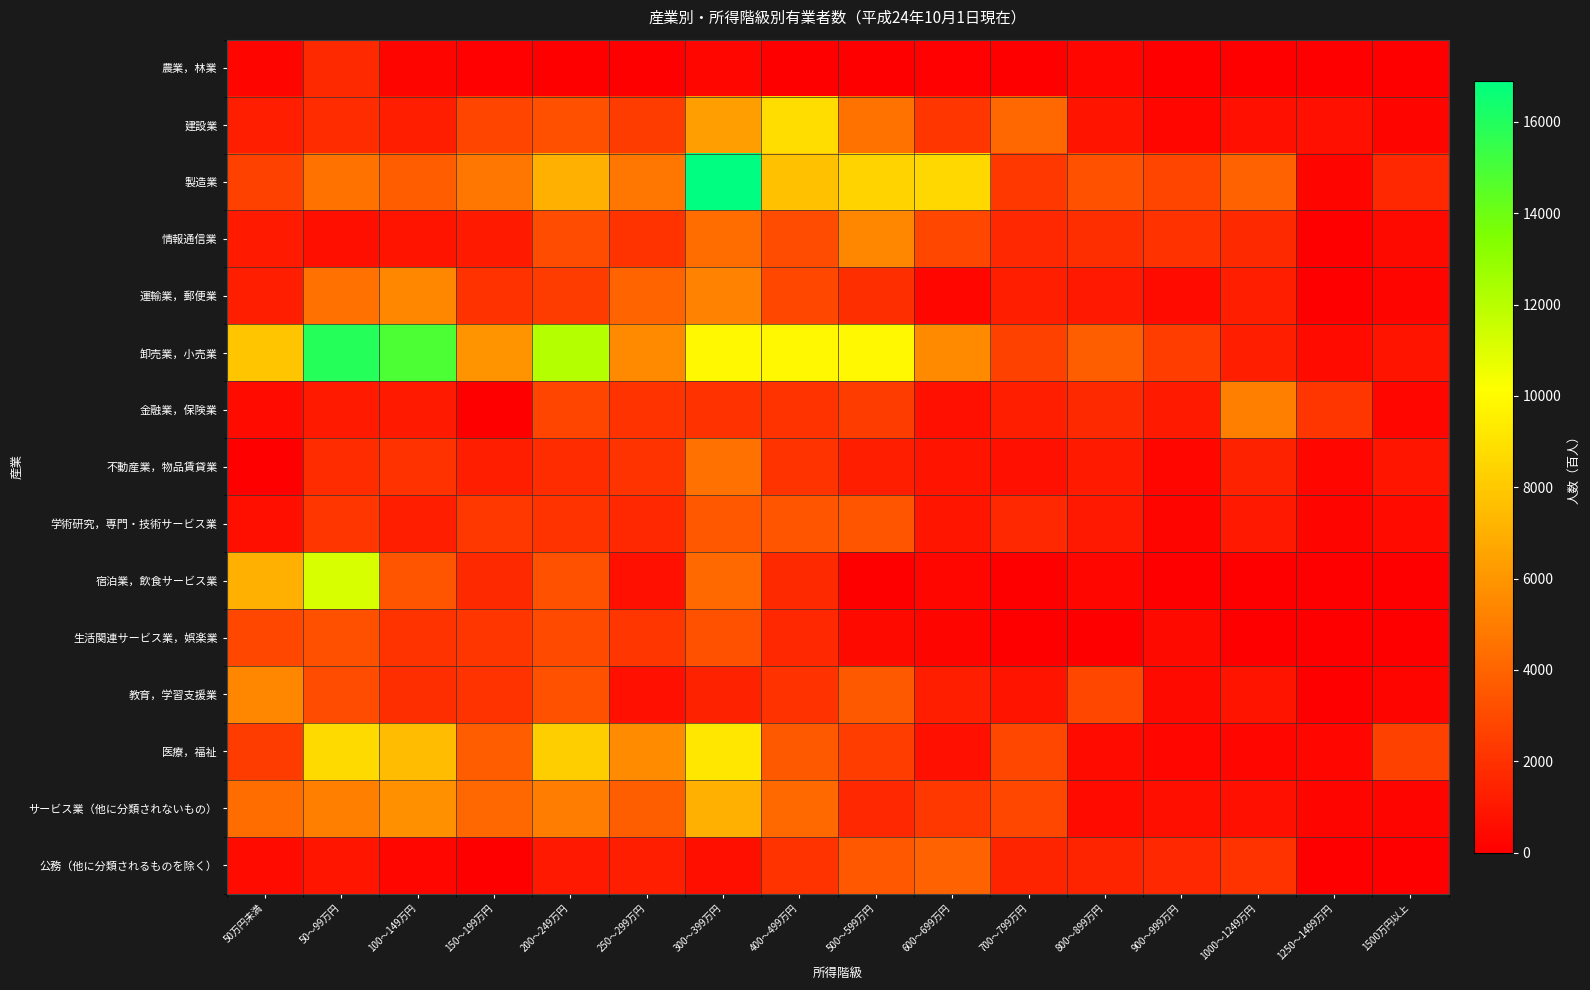

Reading left to right, list all the values displayed in this chart.

農業，林業: 50万円未満=200	50～99万円=1700	100～149万円=200	150～199万円=100	200～249万円=0	250～299万円=0	300～399万円=300	400～499万円=0	500～599万円=0	600～699万円=100	700～799万円=0	800～899万円=300	900～999万円=0	1000～1249万円=0	1250～1499万円=0	1500万円以上=0
建設業: 50万円未満=1300	50～99万円=1800	100～149万円=1200	150～199万円=2800	200～249万円=3200	250～299万円=2400	300～399万円=6300	400～499万円=8800	500～599万円=4600	600～699万円=2200	700～799万円=4100	800～899万円=800	900～999万円=300	1000～1249万円=700	1250～1499万円=700	1500万円以上=200
製造業: 50万円未満=2600	50～99万円=4600	100～149万円=3700	150～199万円=4700	200～249万円=7000	250～299万円=4700	300～399万円=16900	400～499万円=7700	500～599万円=8400	600～699万円=8600	700～799万円=2300	800～899万円=3300	900～999万円=2800	1000～1249万円=3900	1250～1499万円=200	1500万円以上=1600
情報通信業: 50万円未満=1100	50～99万円=600	100～149万円=800	150～199万円=1100	200～249万円=3100	250～299万円=2100	300～399万円=4400	400～499万円=3100	500～599万円=5400	600～699万円=2900	700～799万円=1600	800～899万円=1900	900～999万円=2000	1000～1249万円=1700	1250～1499万円=0	1500万円以上=400
運輸業，郵便業: 50万円未満=1300	50～99万円=4500	100～149万円=5400	150～199万円=2000	200～249万円=2400	250～299万円=4000	300～399万円=5200	400～499万円=2900	500～599万円=1900	600～699万円=300	700～799万円=1200	800～899万円=1000	900～999万円=500	1000～1249万円=1200	1250～1499万円=0	1500万円以上=200
卸売業，小売業: 50万円未満=7900	50～99万円=15900	100～149万円=14900	150～199万円=5900	200～249万円=12100	250～299万円=5500	300～399万円=9900	400～499万円=9900	500～599万円=9900	600～699万円=5500	700～799万円=2600	800～899万円=3800	900～999万円=2500	1000～1249万円=1300	1250～1499万円=500	1500万円以上=800
金融業，保険業: 50万円未満=500	50～99万円=1100	100～149万円=1100	150～199万円=0	200～249万円=2800	250～299万円=2100	300～399万円=2000	400～499万円=2100	500～599万円=2400	600～699万円=700	700～799万円=1200	800～899万円=1700	900～999万円=1100	1000～1249万円=5100	1250～1499万円=2200	1500万円以上=300
不動産業，物品賃貸業: 50万円未満=0	50～99万円=1800	100～149万円=2000	150～199万円=1300	200～249万円=1800	250～299万円=2100	300～399万円=4500	400～499万円=2100	500～599万円=1300	600～699万円=800	700～799万円=700	800～899万円=1100	900～999万円=300	1000～1249万円=1400	1250～1499万円=300	1500万円以上=900
学術研究，専門・技術サービス業: 50万円未満=600	50～99万円=2200	100～149万円=1200	150～199万円=2300	200～249万円=2100	250～299万円=1600	300～399万円=3500	400～499万円=3400	500～599万円=3400	600～699万円=900	700～799万円=1600	800～899万円=1000	900～999万円=200	1000～1249万円=1000	1250～1499万円=200	1500万円以上=500
宿泊業，飲食サービス業: 50万円未満=7000	50～99万円=11200	100～149万円=3400	150～199万円=1700	200～249万円=3300	250～299万円=700	300～399万円=4200	400～499万円=1700	500～599万円=0	600～699万円=300	700～799万円=0	800～899万円=300	900～999万円=0	1000～1249万円=0	1250～1499万円=0	1500万円以上=0
生活関連サービス業，娯楽業: 50万円未満=2900	50～99万円=3200	100～149万円=2100	150～199万円=2200	200～249万円=3000	250～299万円=2200	300～399万円=3300	400～499万円=1600	500～599万円=400	600～699万円=200	700～799万円=0	800～899万円=0	900～999万円=400	1000～1249万円=0	1250～1499万円=0	1500万円以上=0
教育，学習支援業: 50万円未満=5400	50～99万円=3100	100～149万円=1900	150～199万円=2100	200～249万円=3300	250～299万円=700	300～399万円=1400	400～499万円=2000	500～599万円=3600	600～699万円=1300	700～799万円=800	800～899万円=2900	900～999万円=400	1000～1249万円=800	1250～1499万円=0	1500万円以上=200
医療，福祉: 50万円未満=2400	50～99万円=8700	100～149万円=7500	150～199万円=3700	200～249万円=8200	250～299万円=5600	300～399万円=9200	400～499万円=3600	500～599万円=2500	600～699万円=700	700～799万円=2900	800～899万円=500	900～999万円=300	1000～1249万円=300	1250～1499万円=300	1500万円以上=2600
サービス業（他に分類されないもの）: 50万円未満=4400	50～99万円=5100	100～149万円=5800	150～199万円=4100	200～249万円=5000	250～299万円=3800	300～399万円=7000	400～499万円=4200	500～599万円=1600	600～699万円=2300	700～799万円=2900	800～899万円=500	900～999万円=600	1000～1249万円=700	1250～1499万円=200	1500万円以上=200
公務（他に分類されるものを除く）: 50万円未満=500	50～99万円=900	100～149万円=300	150～199万円=0	200～249万円=1000	250～299万円=1200	300～399万円=600	400～499万円=2100	500～599万円=3500	600～699万円=3900	700～799万円=1500	800～899万円=1500	900～999万円=1600	1000～1249万円=2100	1250～1499万円=0	1500万円以上=0